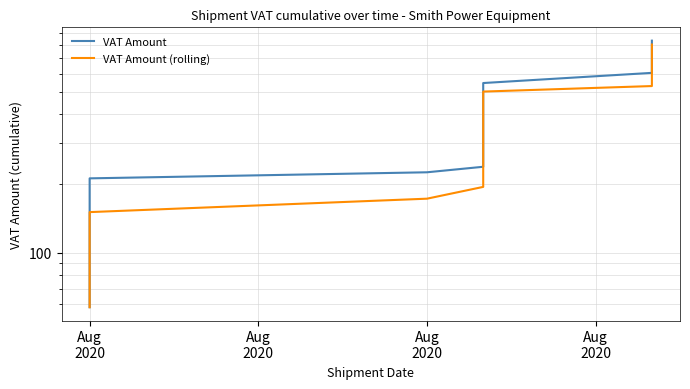

What is the value of the VAT Amount point at the 26th from the left?

604.4